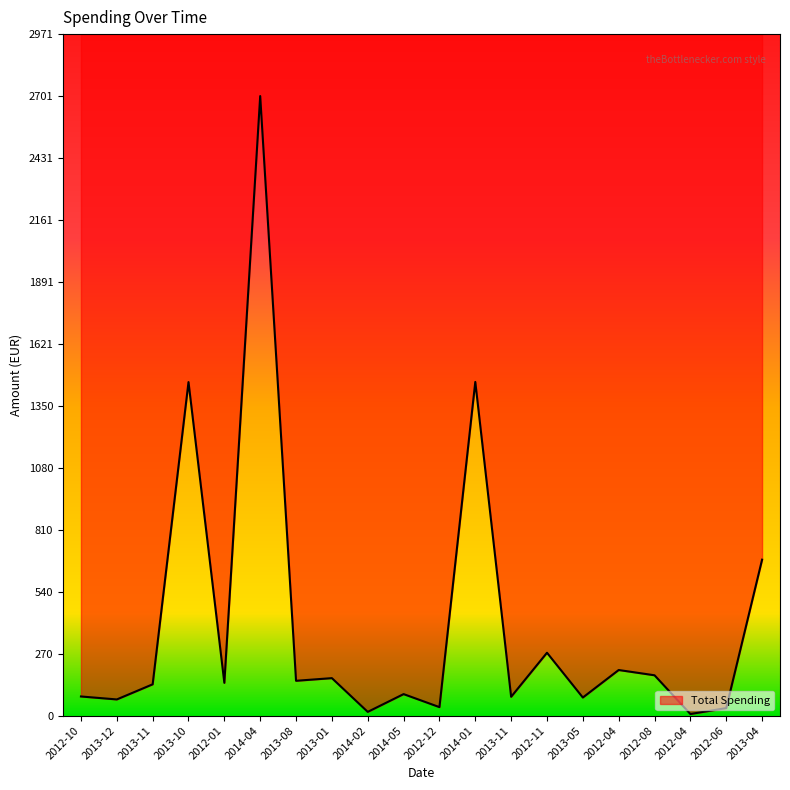

How many data points are above 143?

10